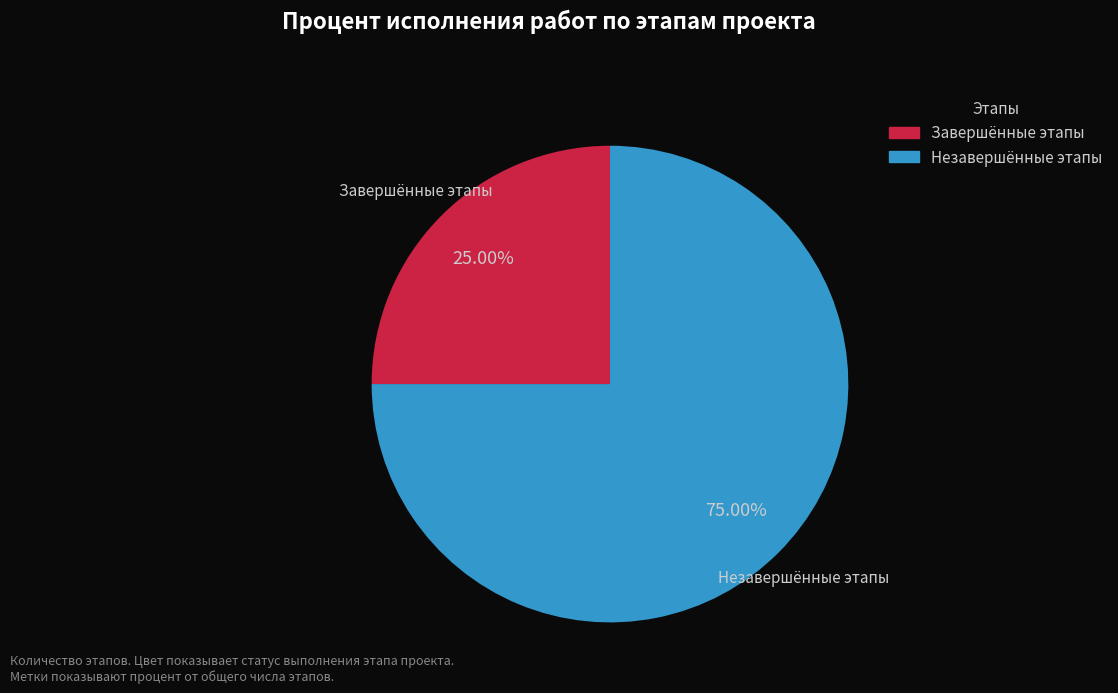

How many slices are in this pie chart?

2